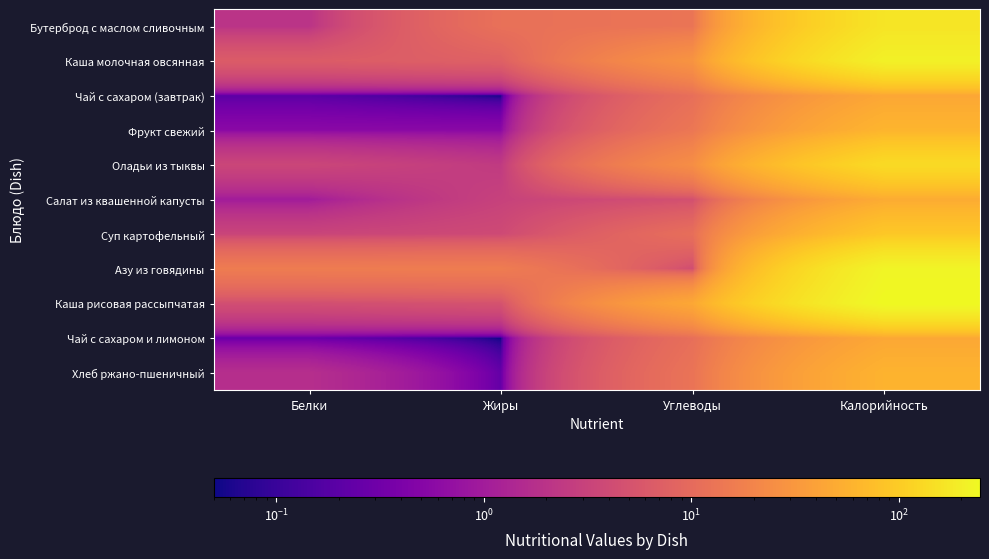

What is the maximum value shown in the chart?

246.1